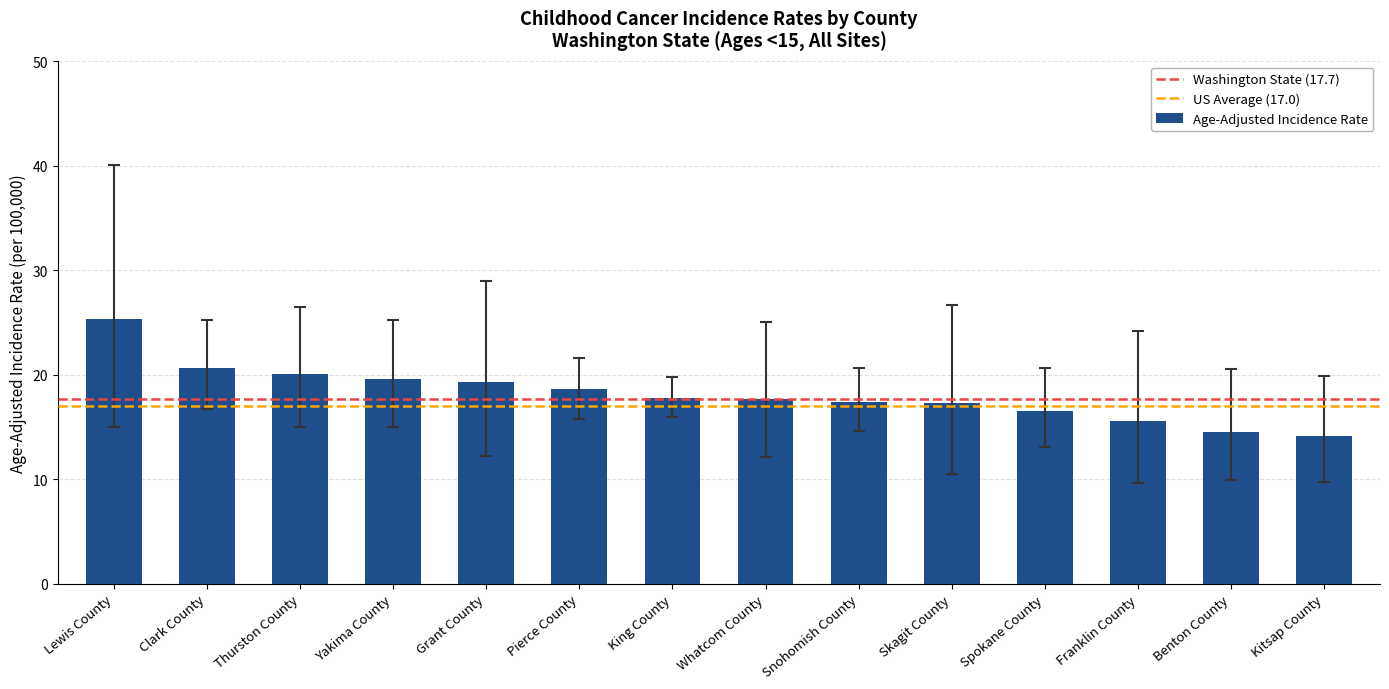

What value does the data have at Kitsap County?

14.1